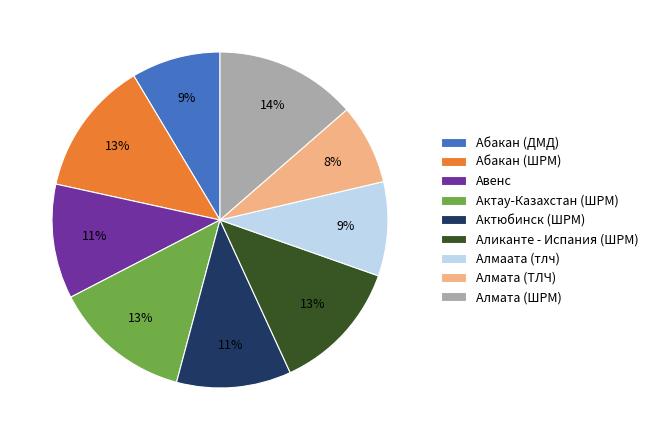

Do Абакан (ШРМ) and Алмата (ТЛЧ) together represent more than half of the pie?

No